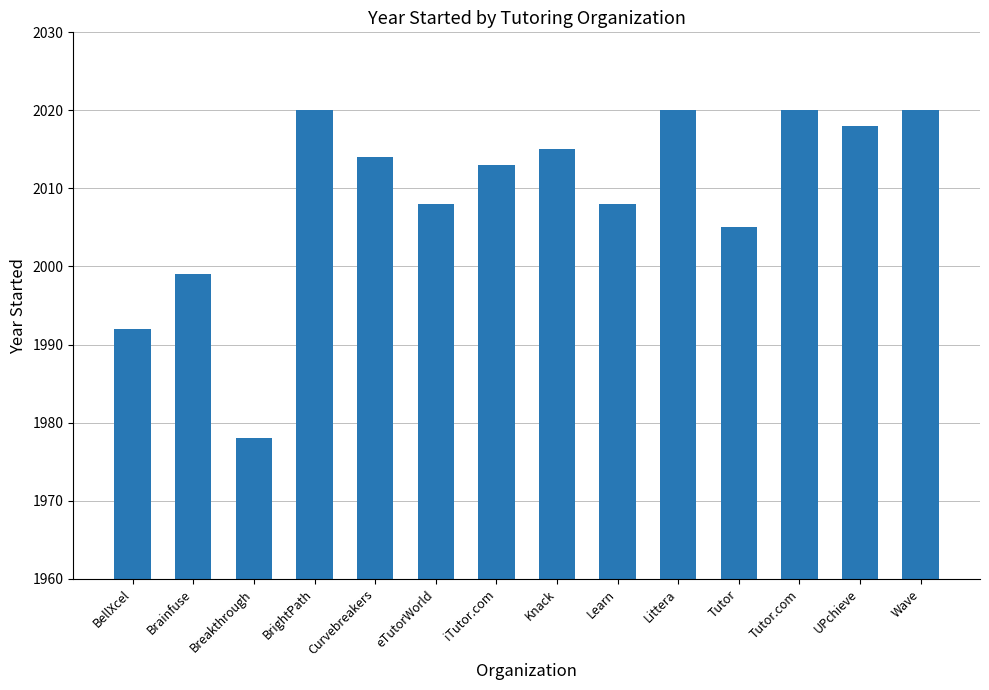

Where is the data nearest to the value 1999?

Brainfuse